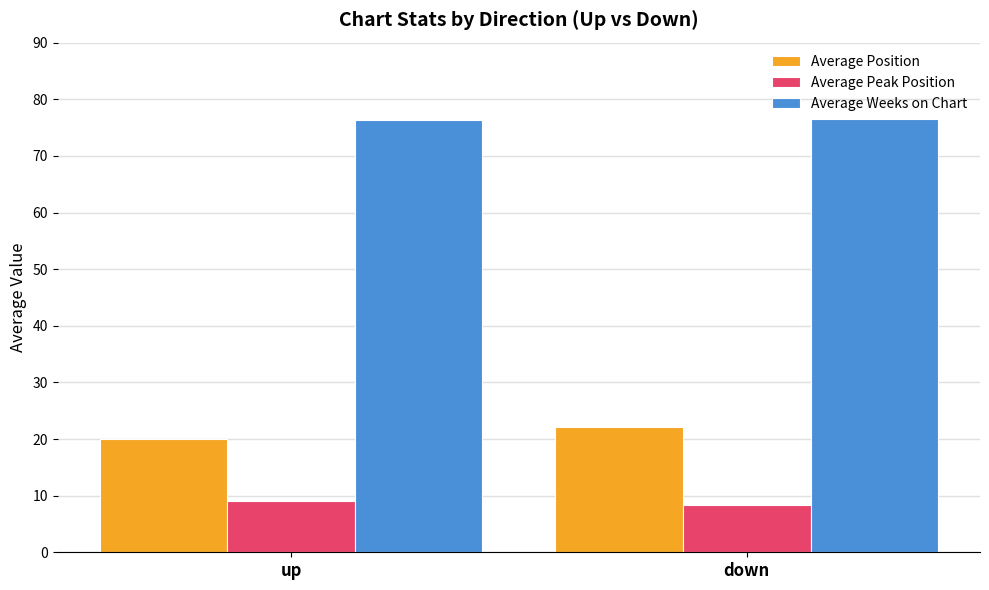

What is the sum of all Average Peak Position values?

17.5